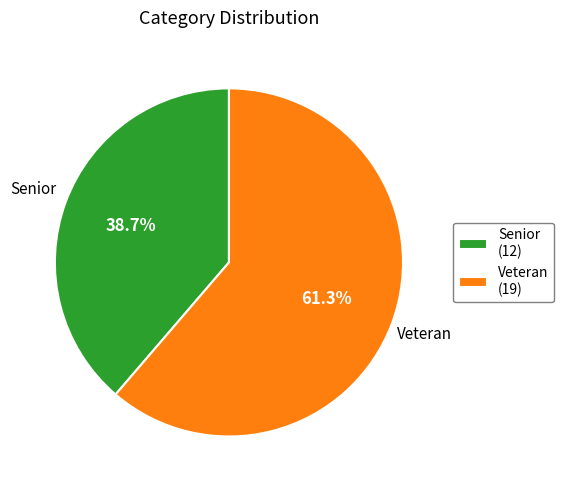

Between Veteran and Senior, which is larger?

Veteran